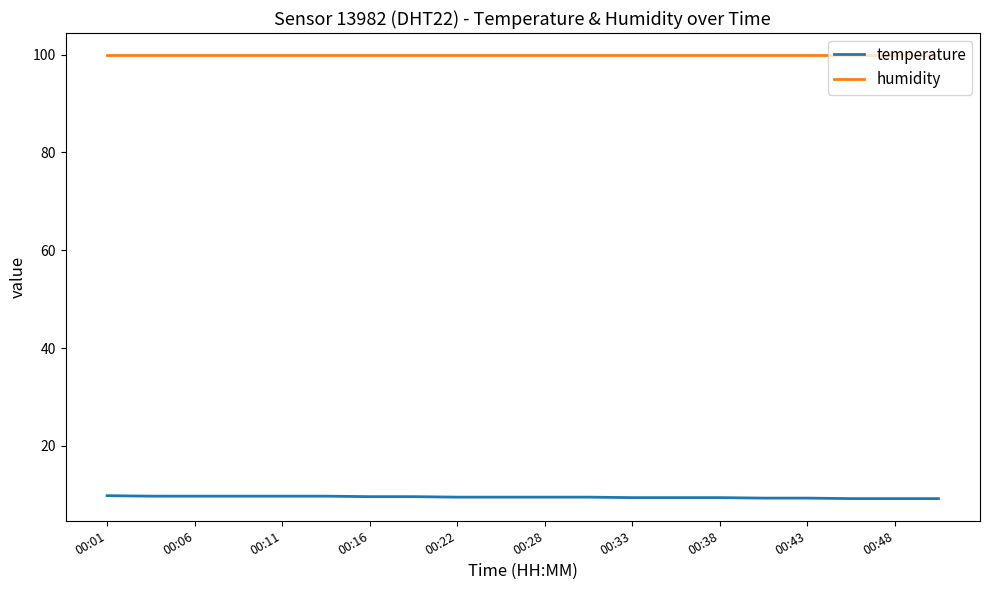

What is the lowest value of the humidity series?

99.9